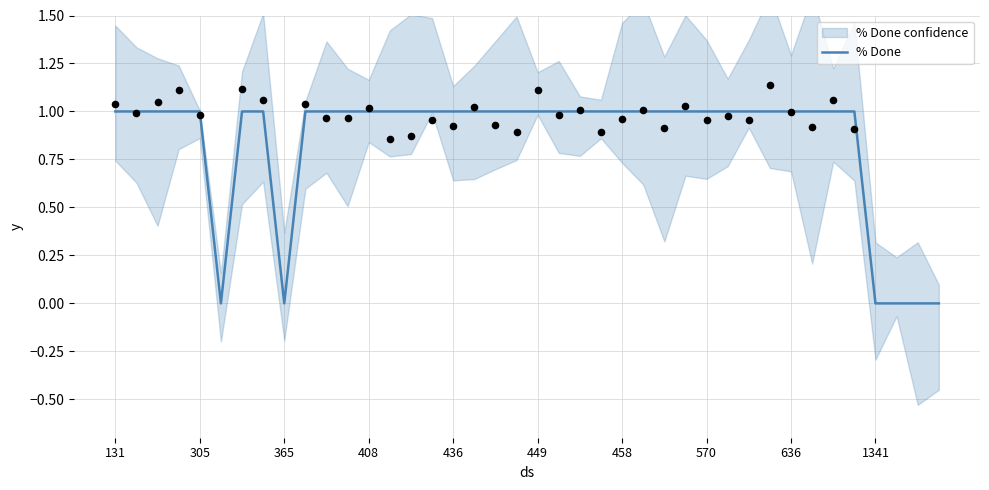

True or false: % Done has a value of 2 at 305.

False